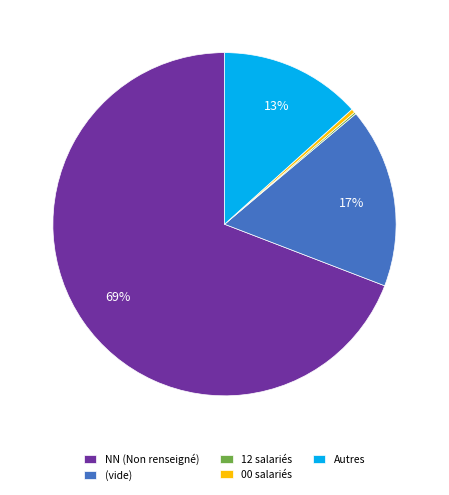

Does Autres account for over 50% of the chart?

No